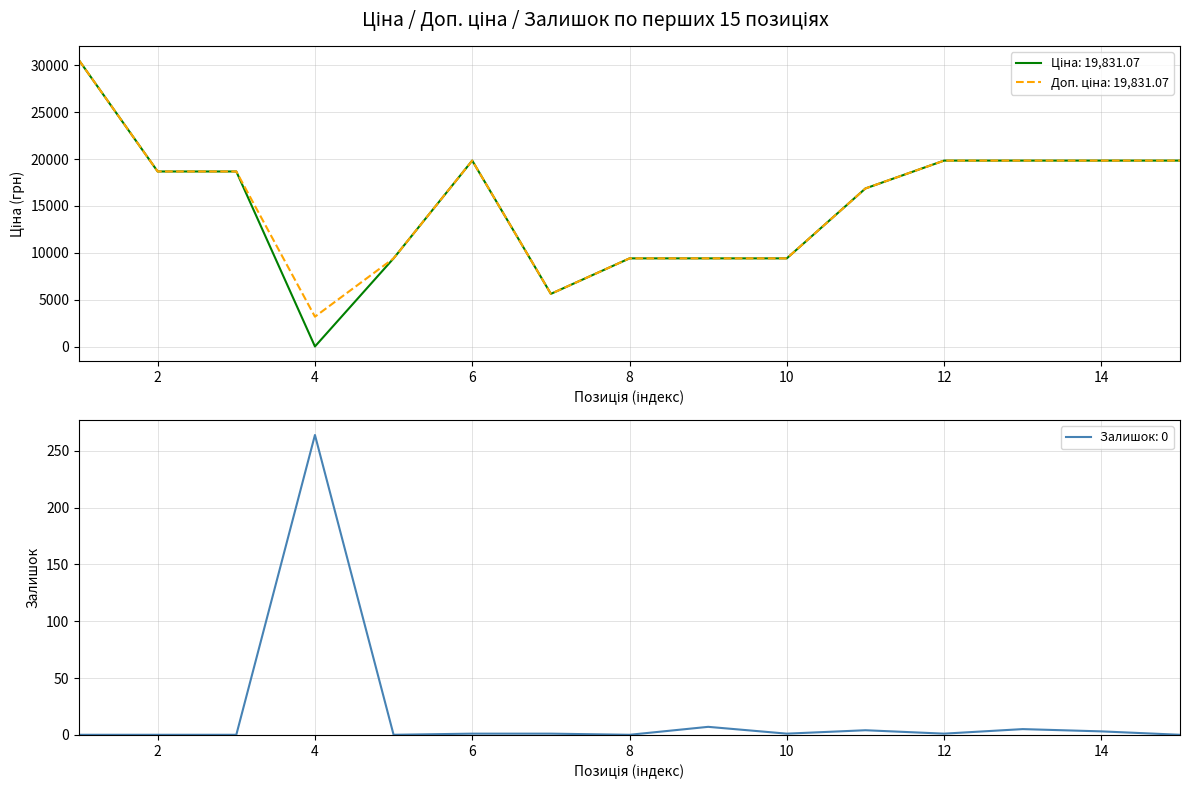

At which category does the chart reach its minimum across all series?

1